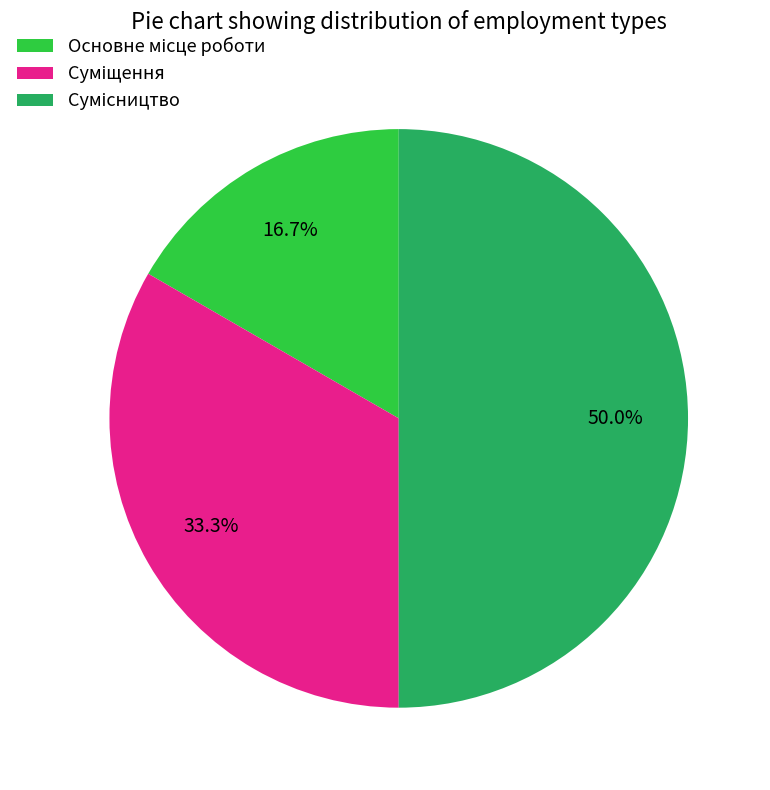

Is it true that Основне місце роботи is 17% of the pie?

True